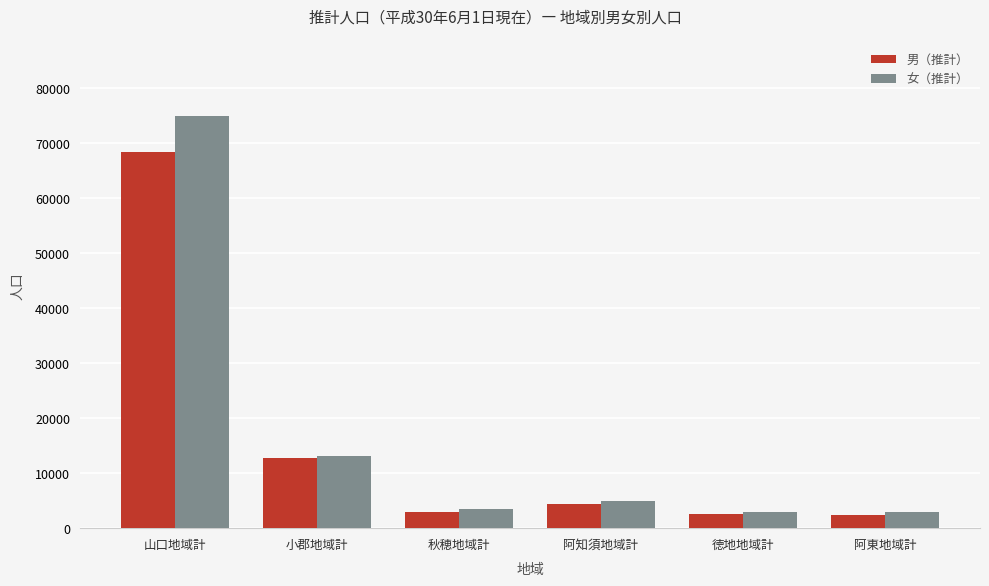

At 山口地域計, list the series in order from largest to smallest.

女（推計）, 男（推計）